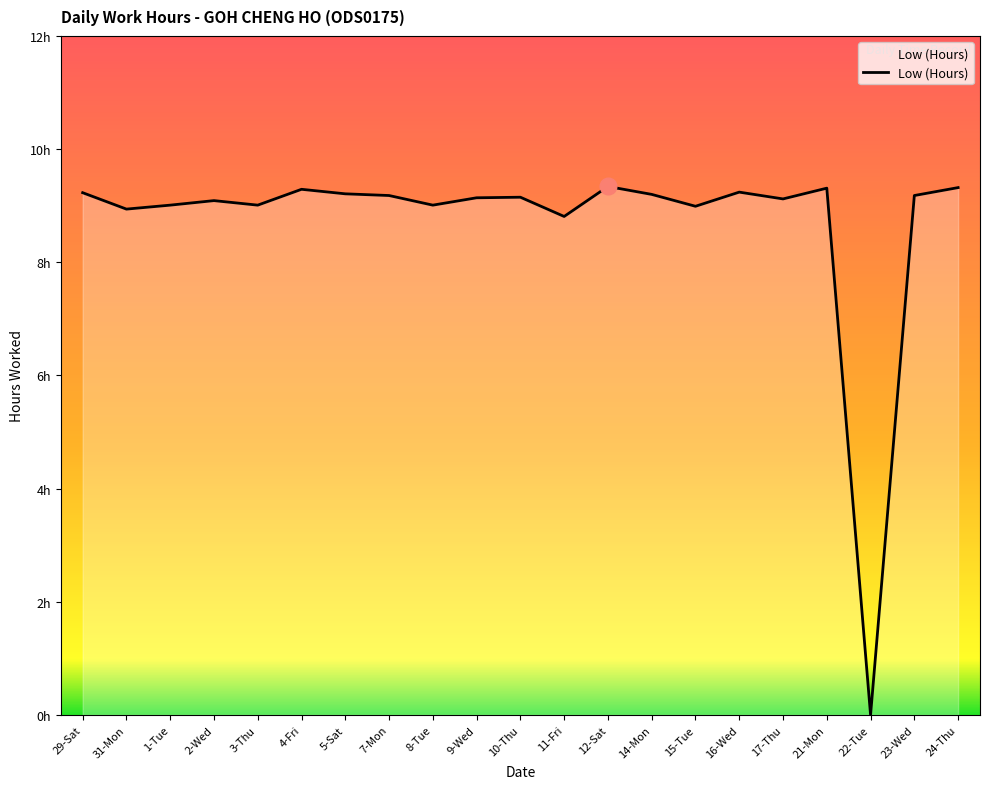

Does the chart have visible grid lines?

No